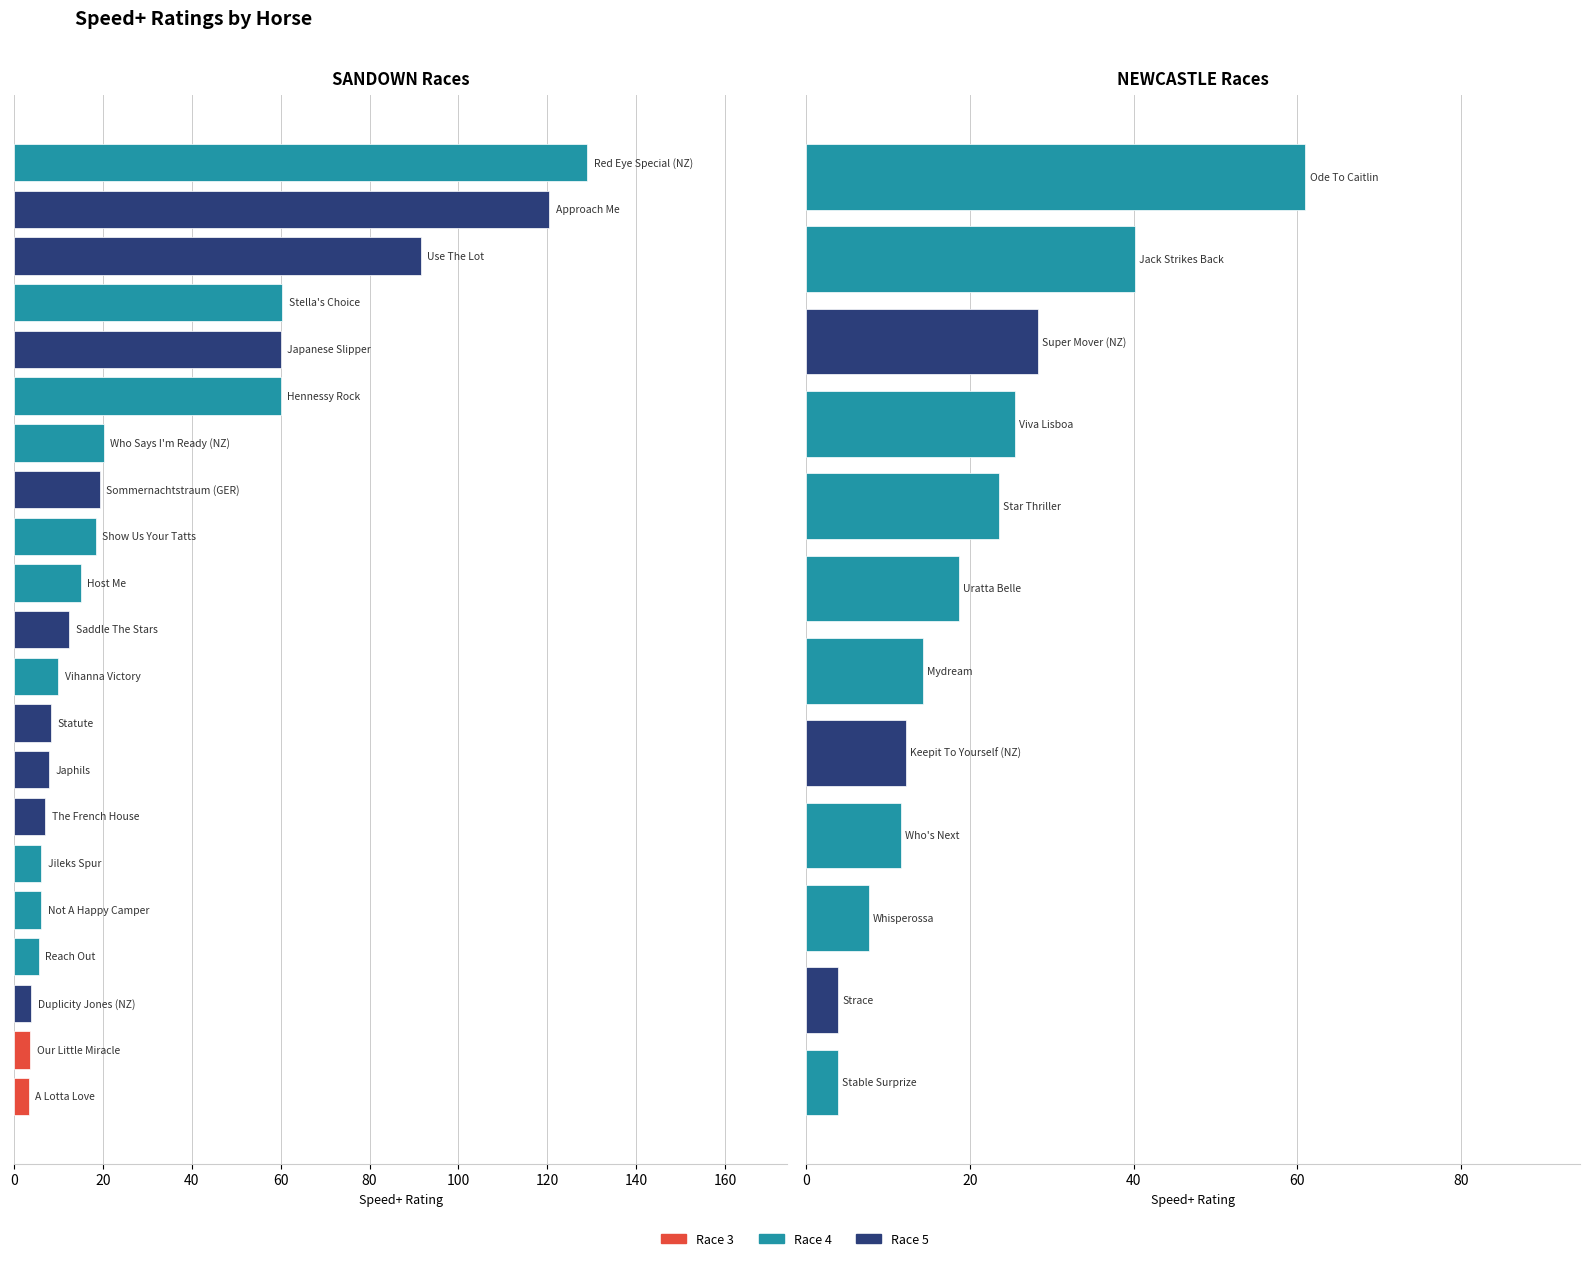

What is the average value?

20.9